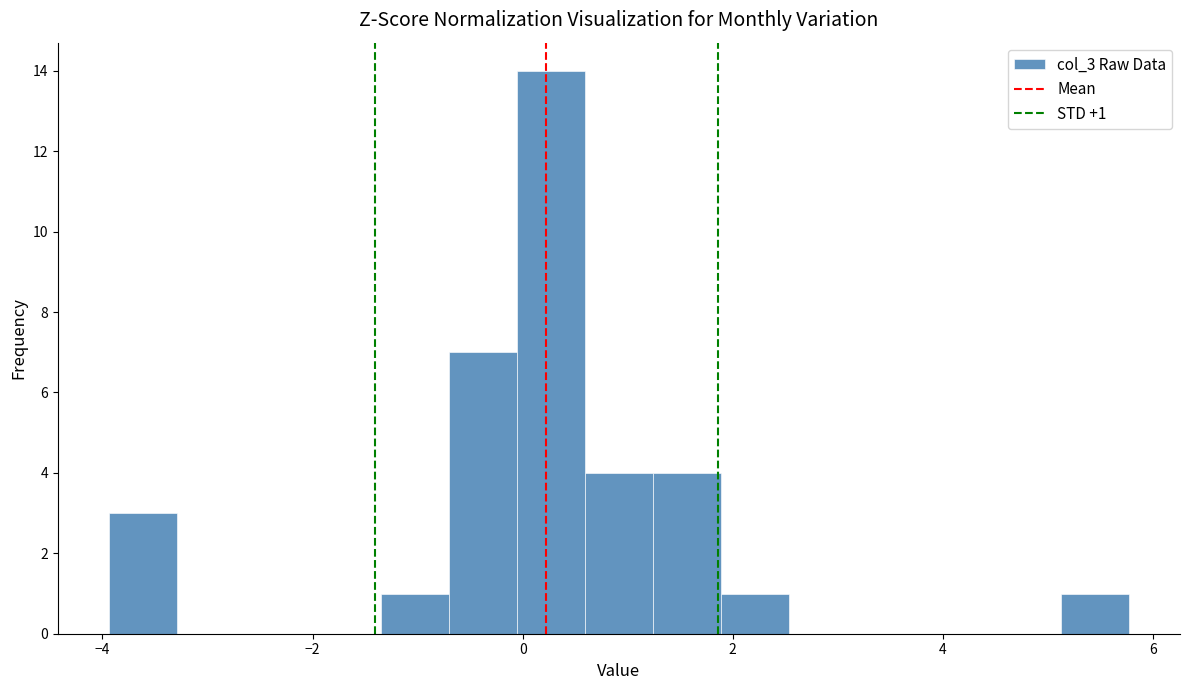

Read against the x-axis, roughly where is the centre of the tallest bar?

0.2